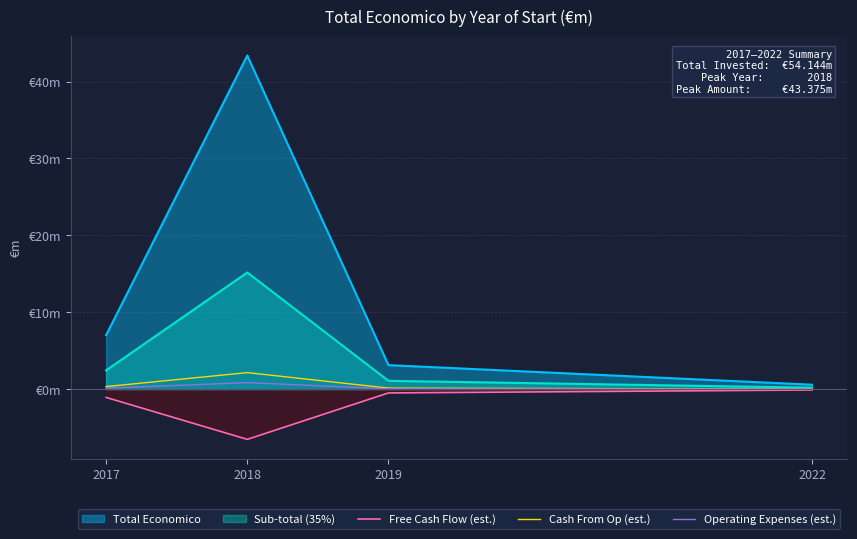

The value of Cash From Op (est.) at 2018 is 3.5. True or false?

False